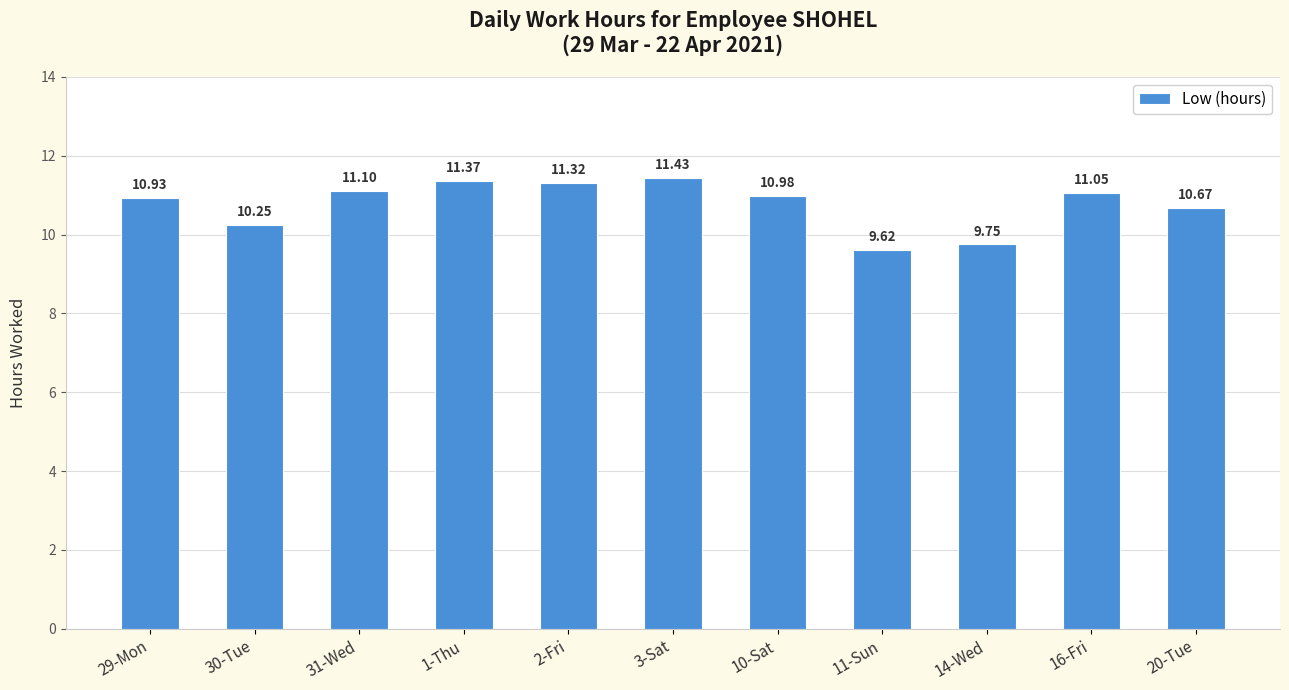

What is the greatest value displayed?

11.4